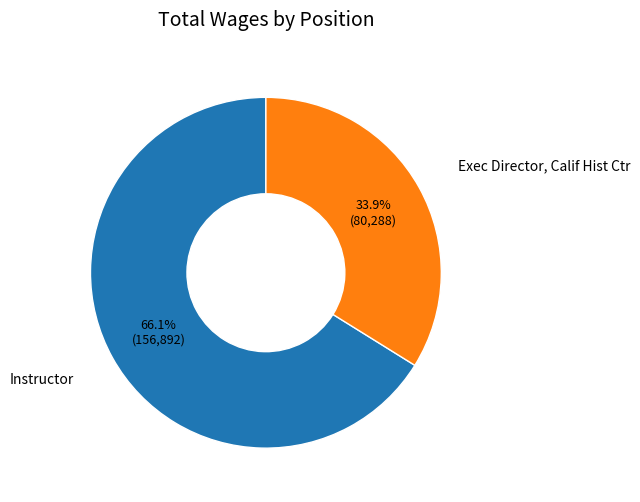

Is Instructor the majority of the pie?

Yes